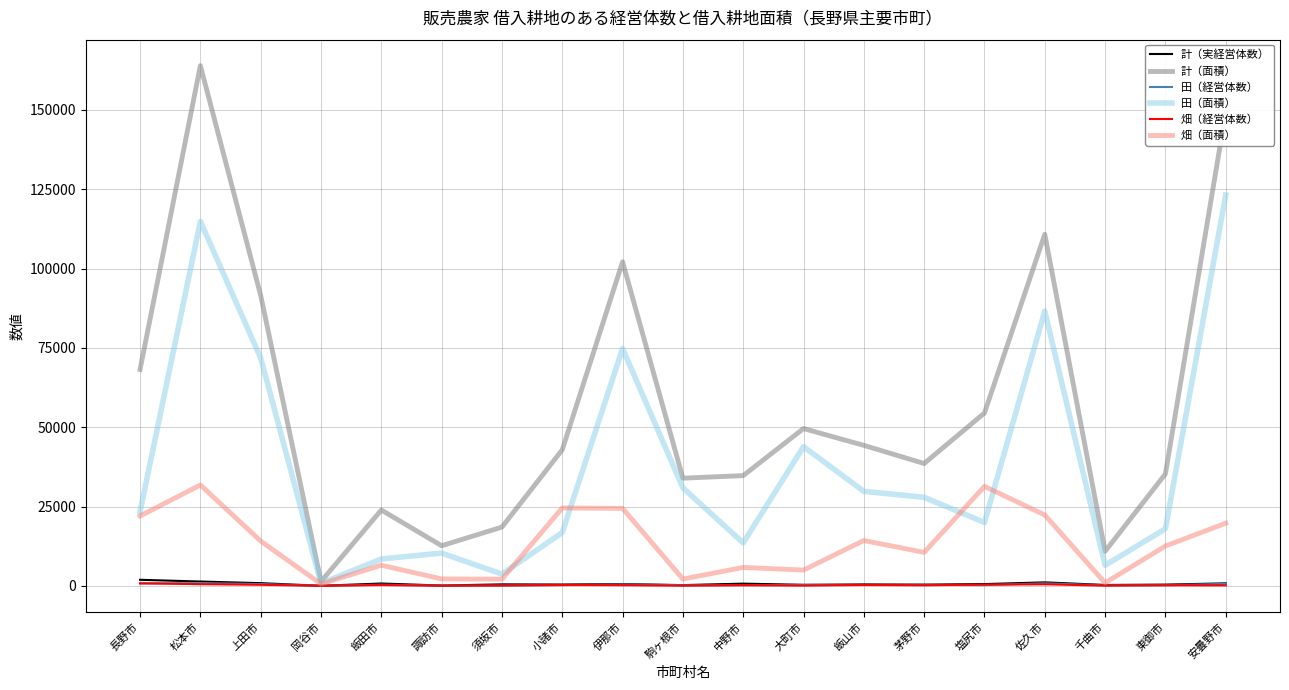

Which series has the largest range (max minus min)?

計（面積）